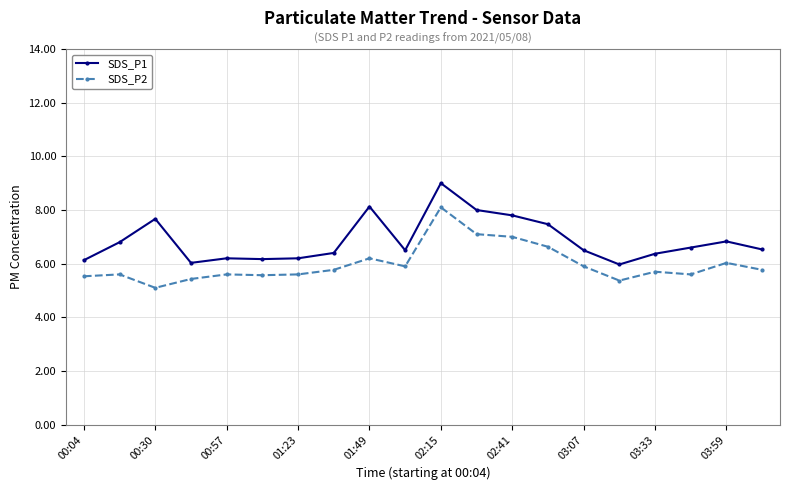

What is the difference between the second highest and minimum values in the SDS_P2 series?

2.0